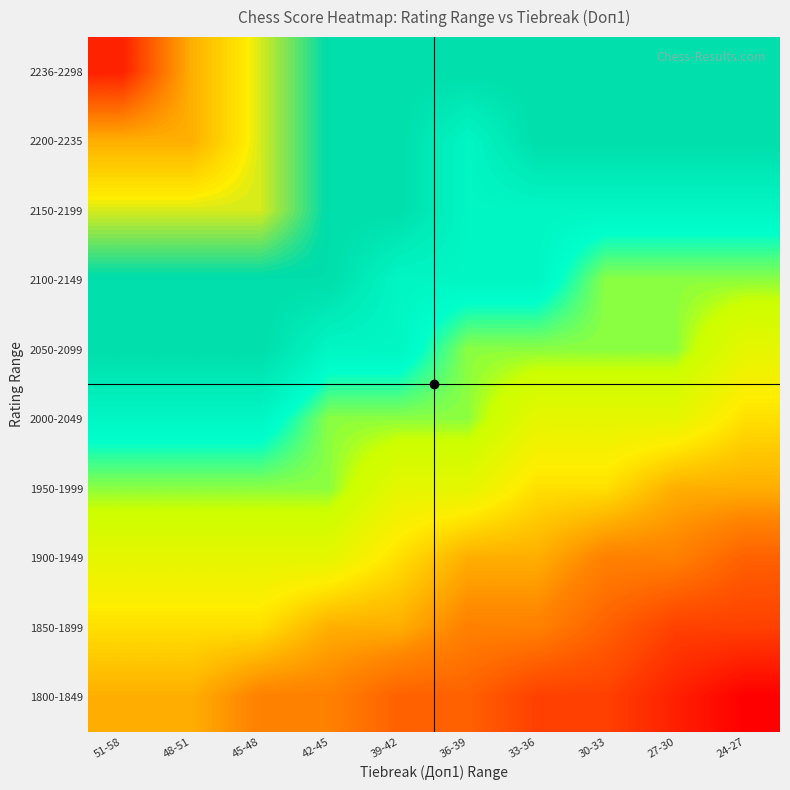

What is the greatest value displayed?

8.5